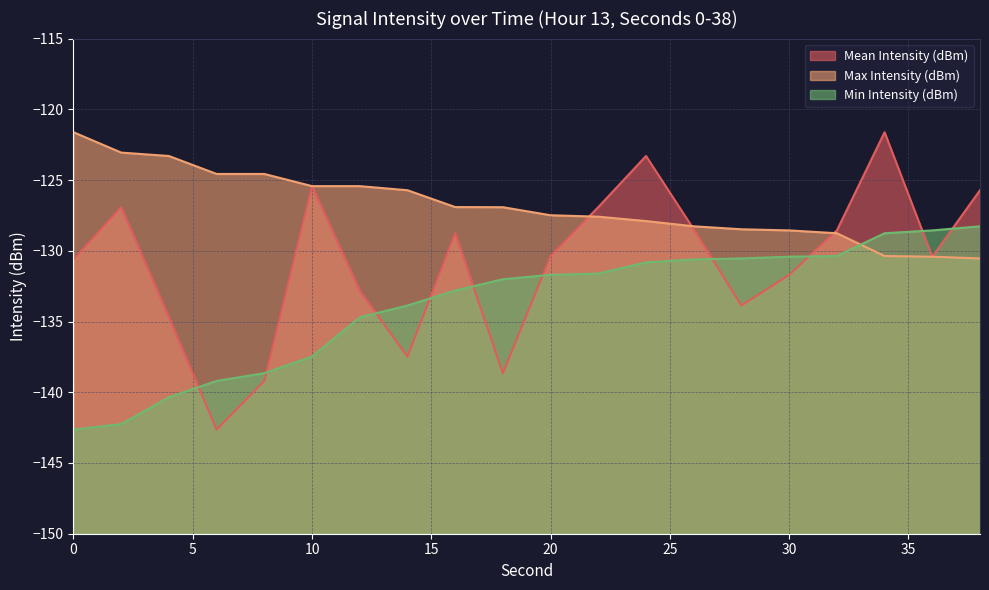

True or false: Mean Intensity (dBm) has a value of -142.6 at 6.

True